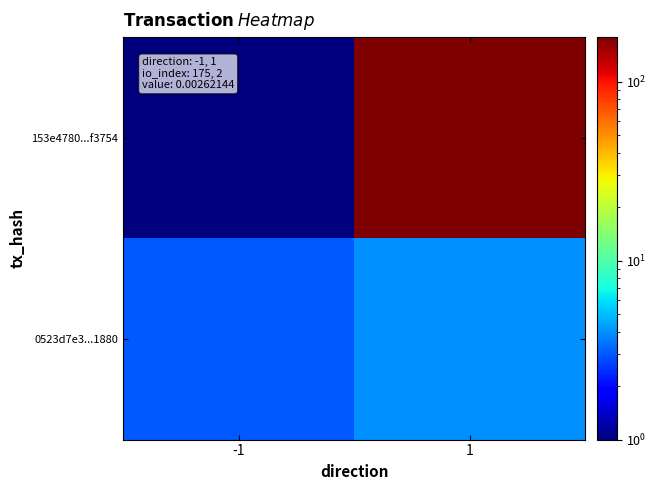

List the series in order of their peak value, highest first.

153e4780...f3754, 0523d7e3...1880